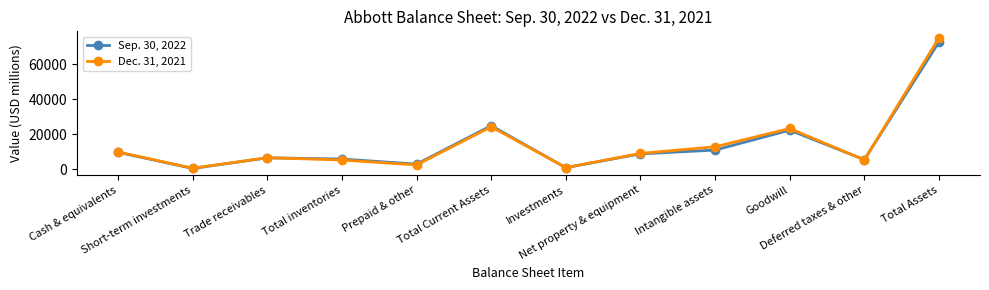

What is the minimum value shown in the chart?

313